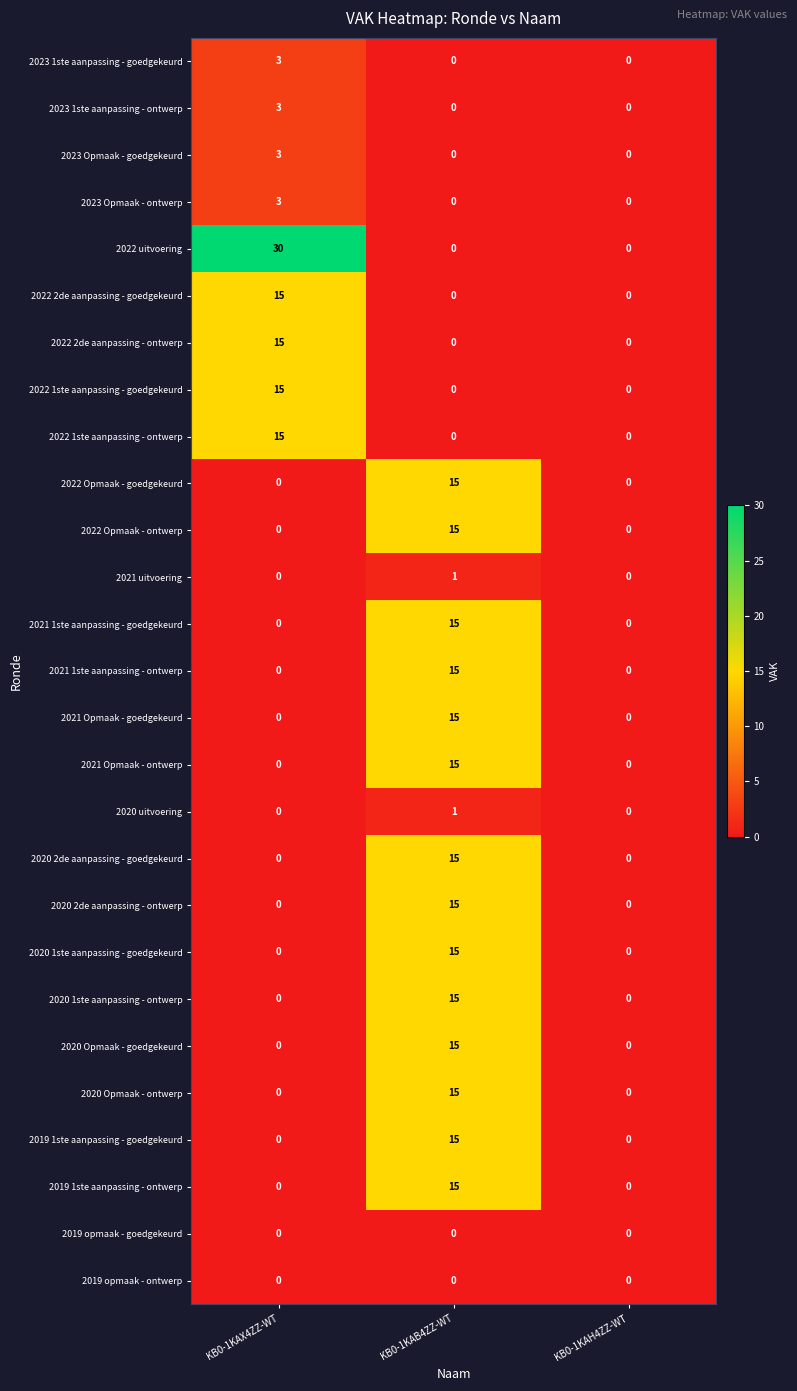

Which category has the highest value in the 2021 1ste aanpassing - ontwerp series?

KB0-1KAB4ZZ-WT